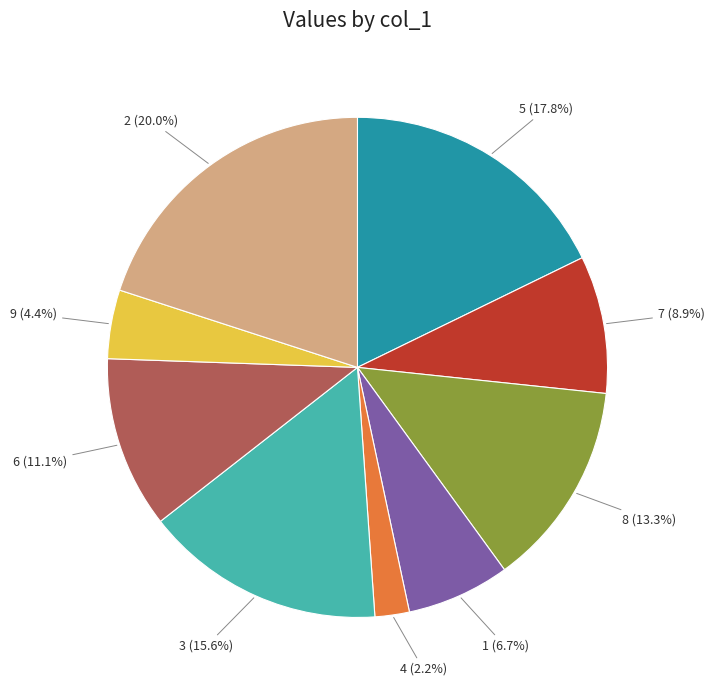

Count the number of slices in the pie.

9